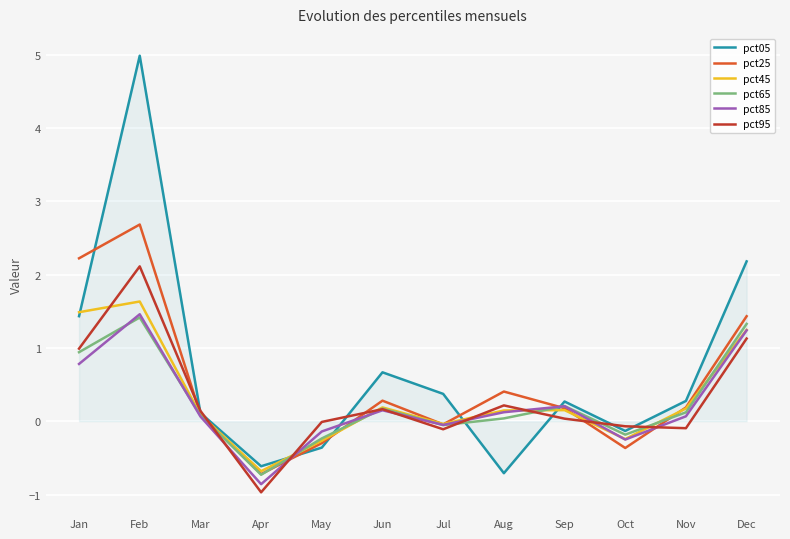

What is the maximum value shown in the chart?

5.0